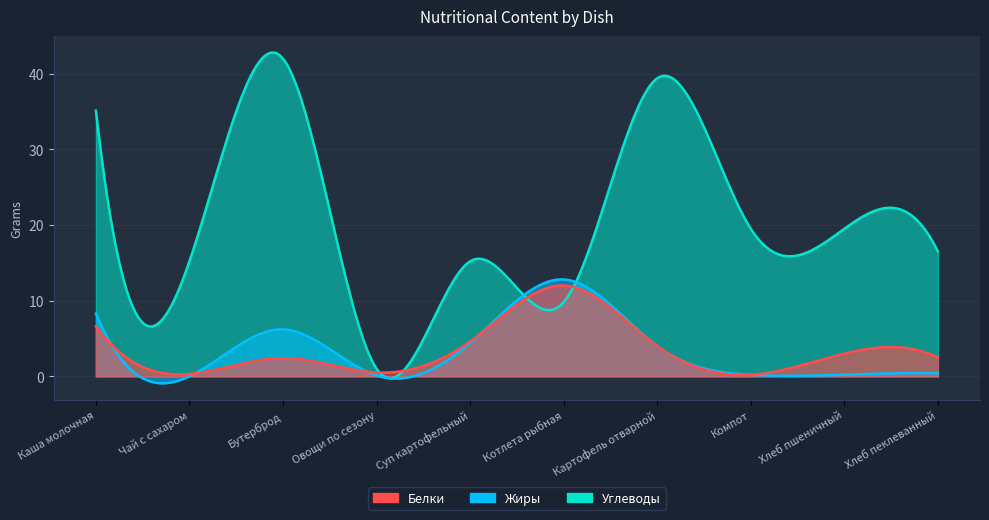

How many lines are shown in the chart?

3